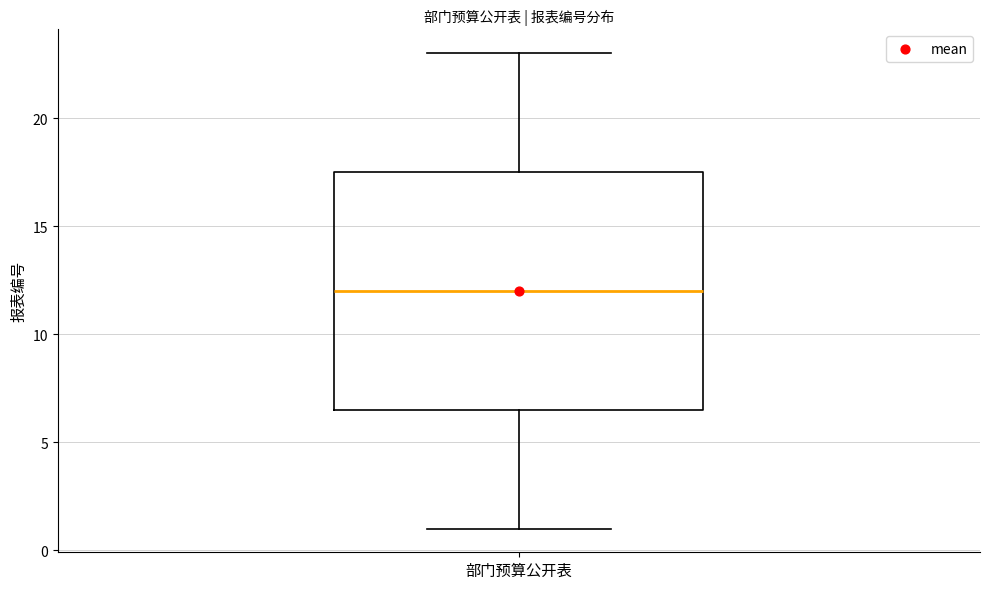

Where does the upper whisker of the box for 部门预算公开表 end on the y-axis? The values are not printed on the chart, so give them approximately, as read against the axis.

23.0